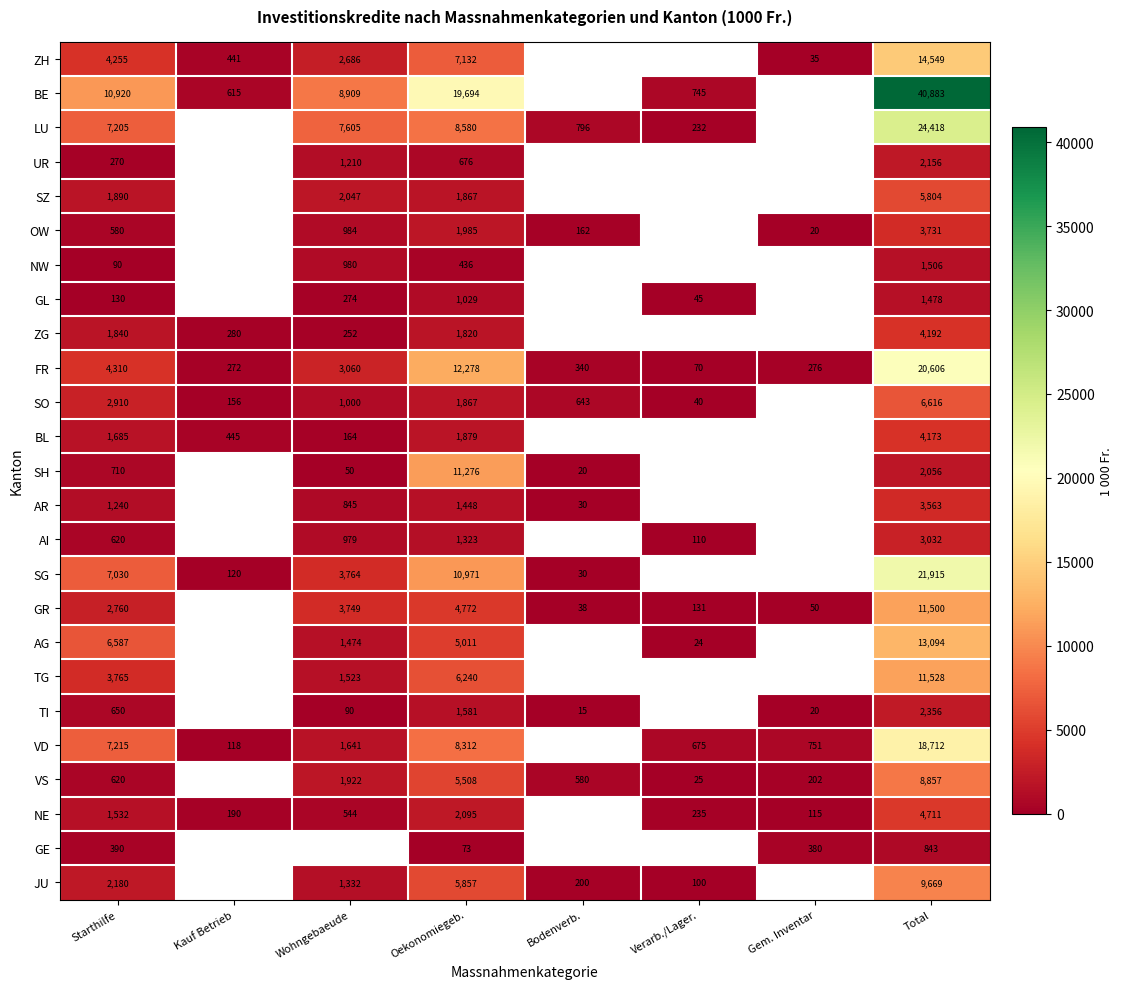

Which series changed the most between Oekonomiegeb. and Total?

BE